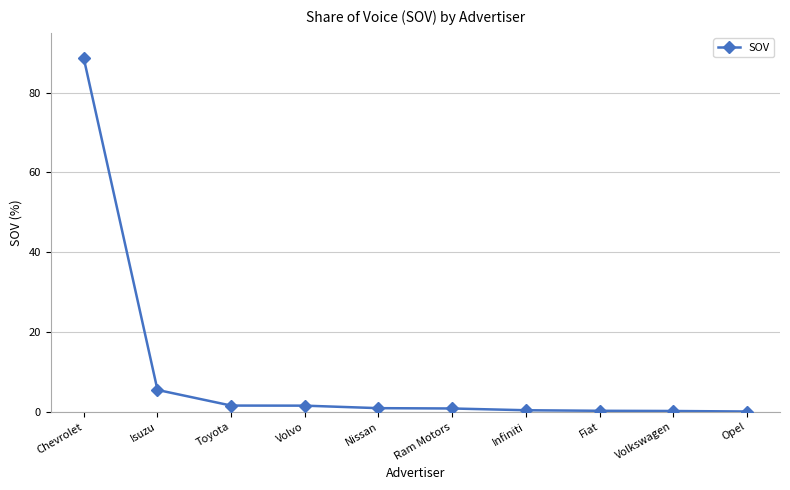

How many categories are shown in the chart?

10